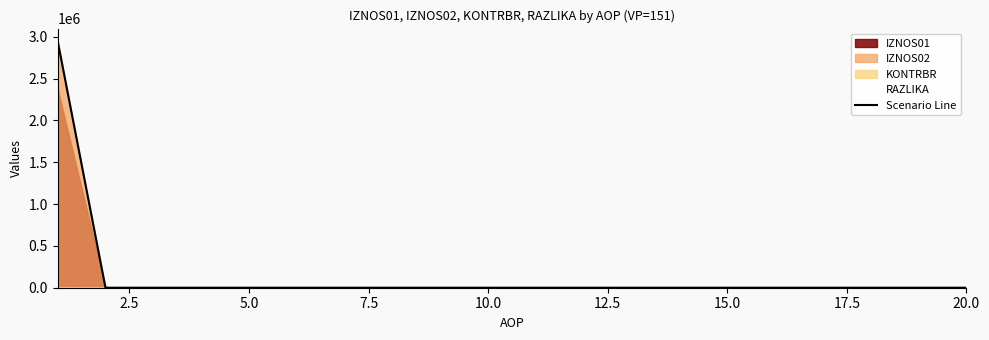

What is the difference between the maximum and minimum values?

2949576.7